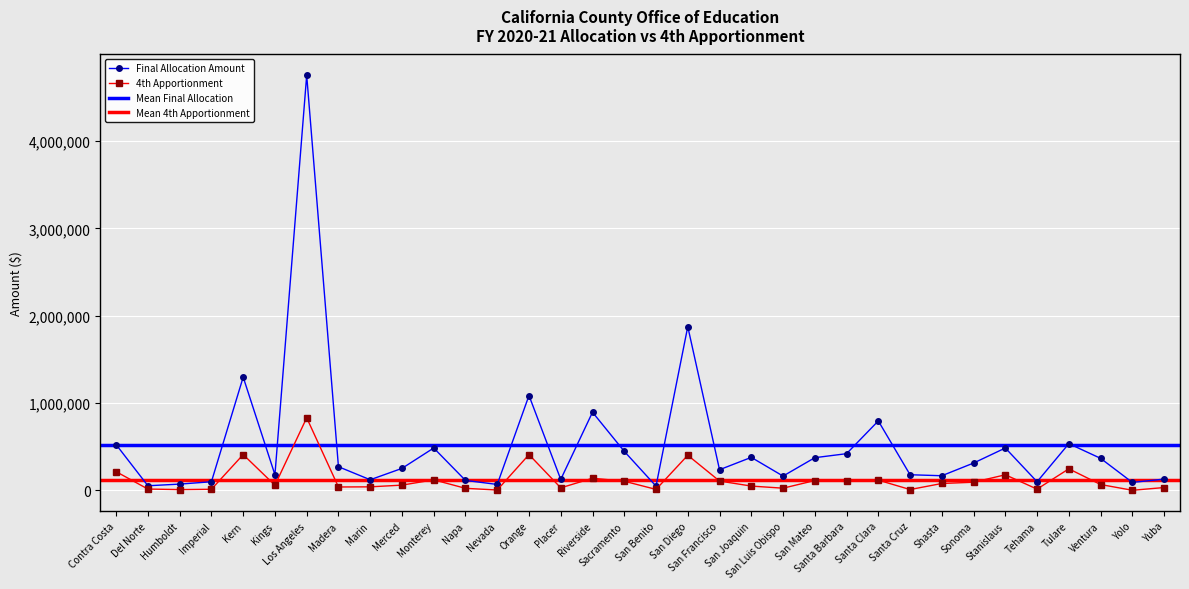

What is the sum of all 4th Apportionment values?

4197941